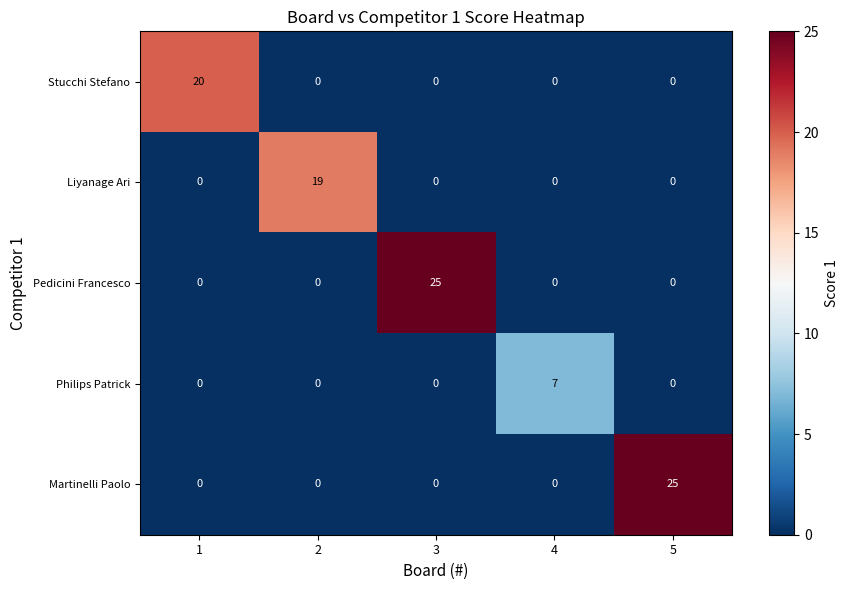

Which series changed the most between 3 and 4?

Pedicini Francesco